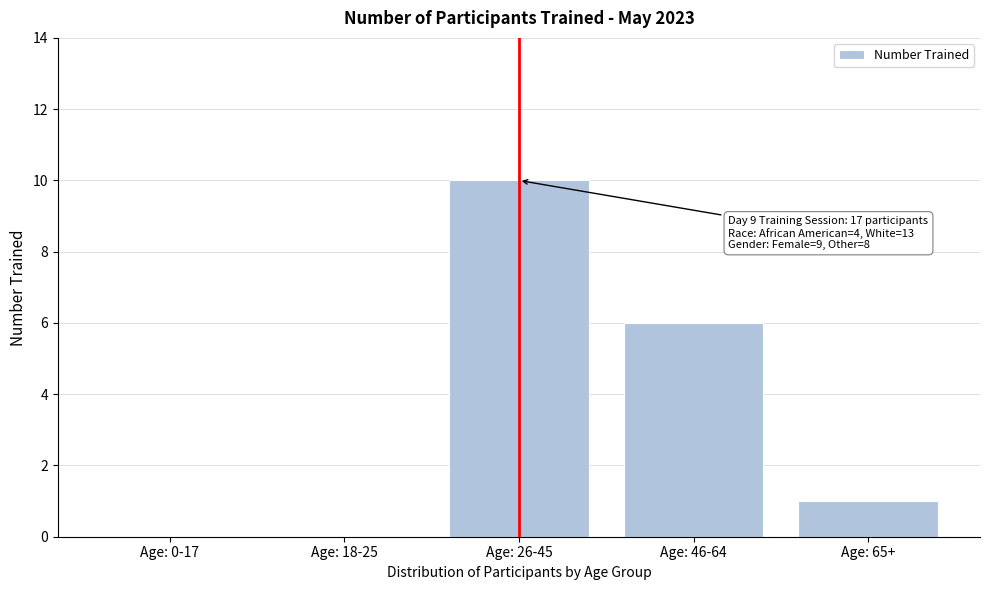

Reading left to right, extract all data points from this chart.

Age: 0-17=0	Age: 18-25=0	Age: 26-45=10	Age: 46-64=6	Age: 65+=1